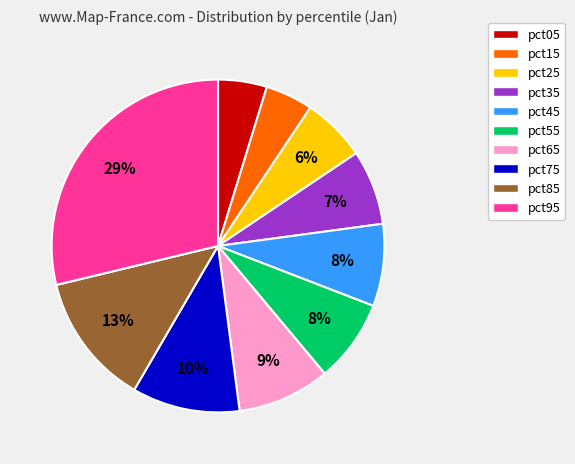

To the nearest percent, what is the average slice percentage?

10%